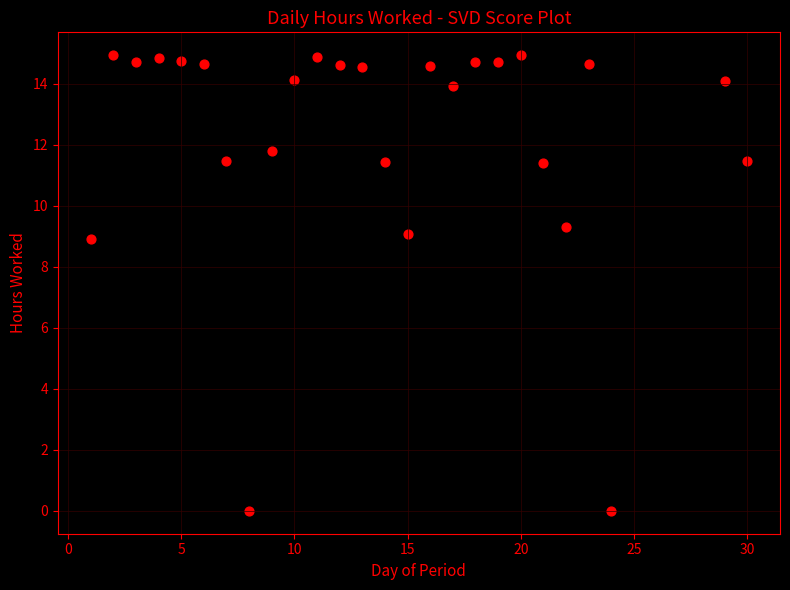

What is the range of Y values (max minus min)?

14.9